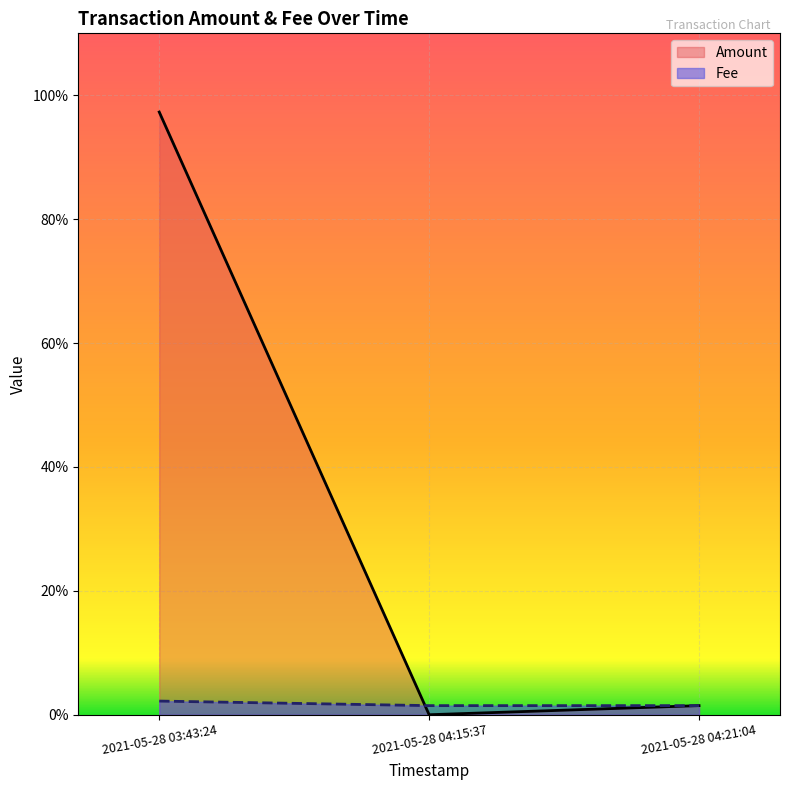

Which series has the widest spread of values?

Amount